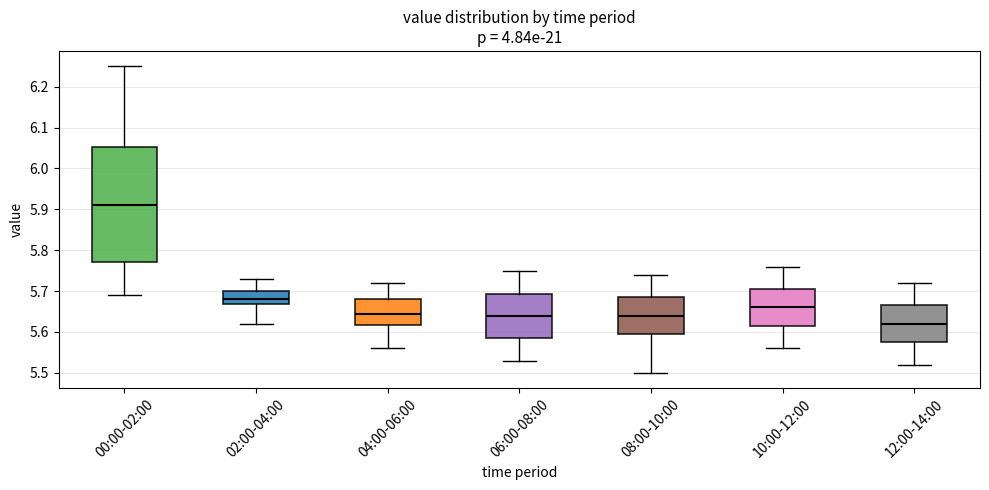

Comparing the boxes themselves (not the whiskers), which one is the tallest?

00:00-02:00